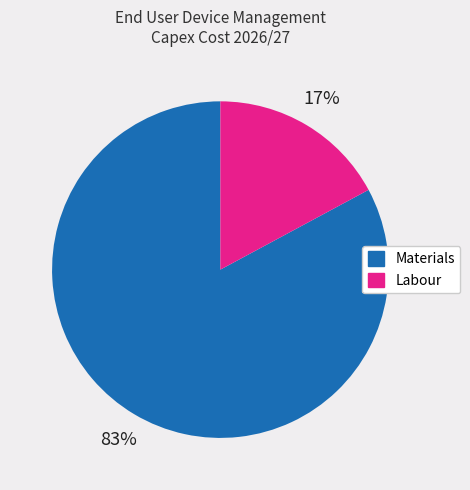

To the nearest percent, what is the difference between the largest and smallest slice percentages?

66%